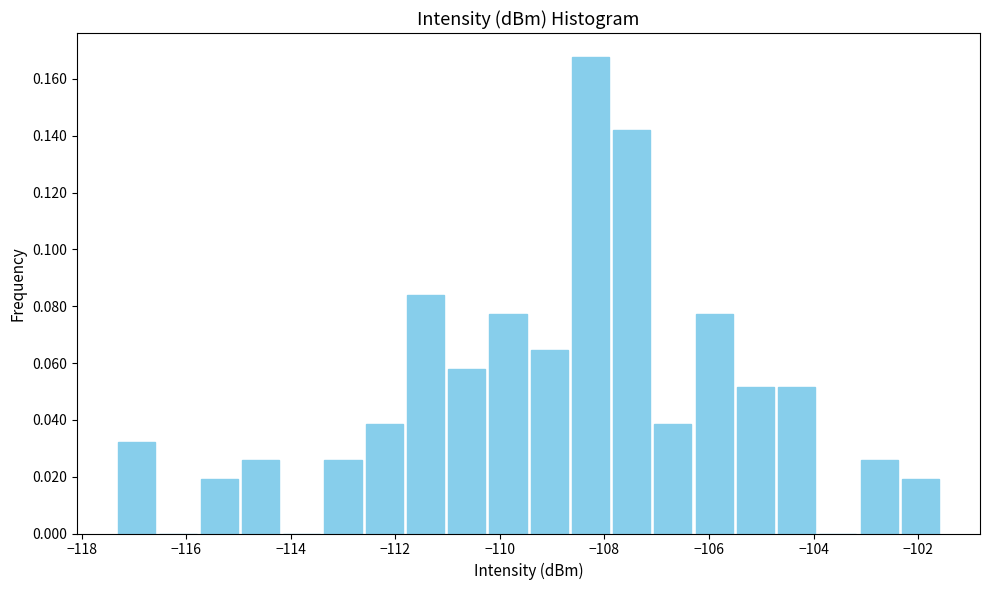

Read against the x-axis, roughly where is the centre of the tallest bar?

-108.2